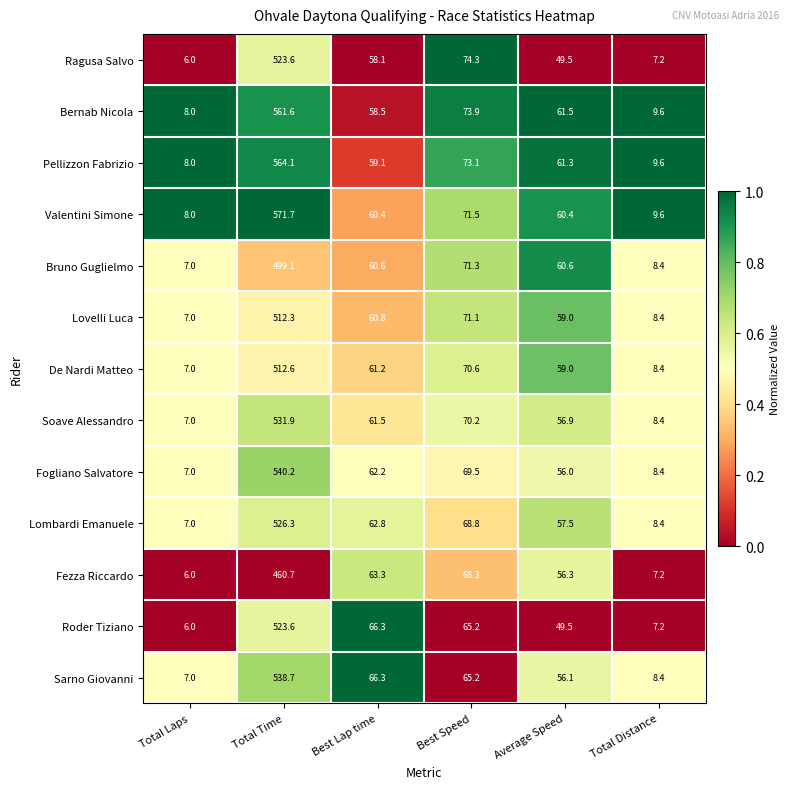

What is the total value across all series at Total Time?

6866.4